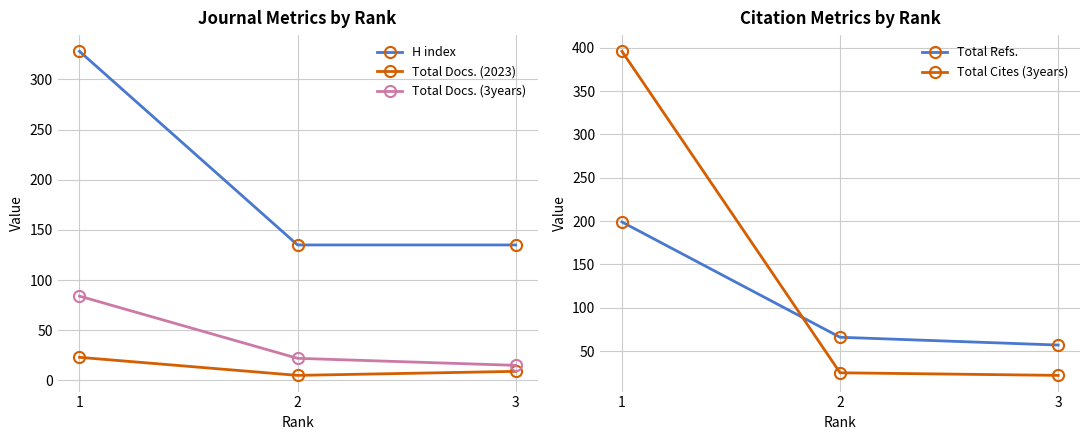

What is the spread (max minus min) of values at 1?

373